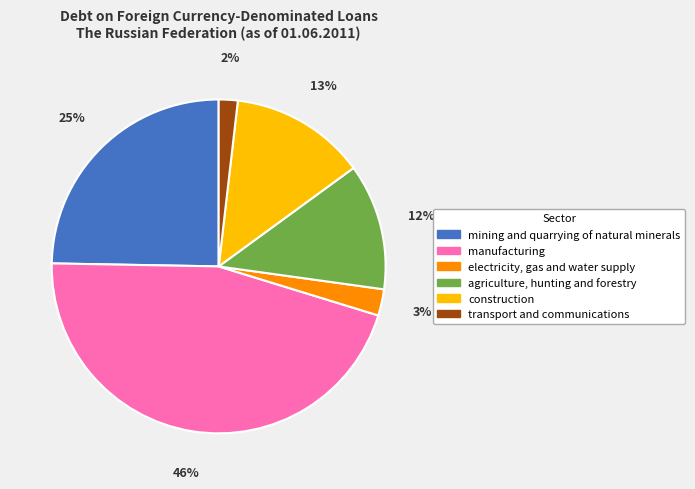

What percentage is the manufacturing slice, to the nearest percent?

46%